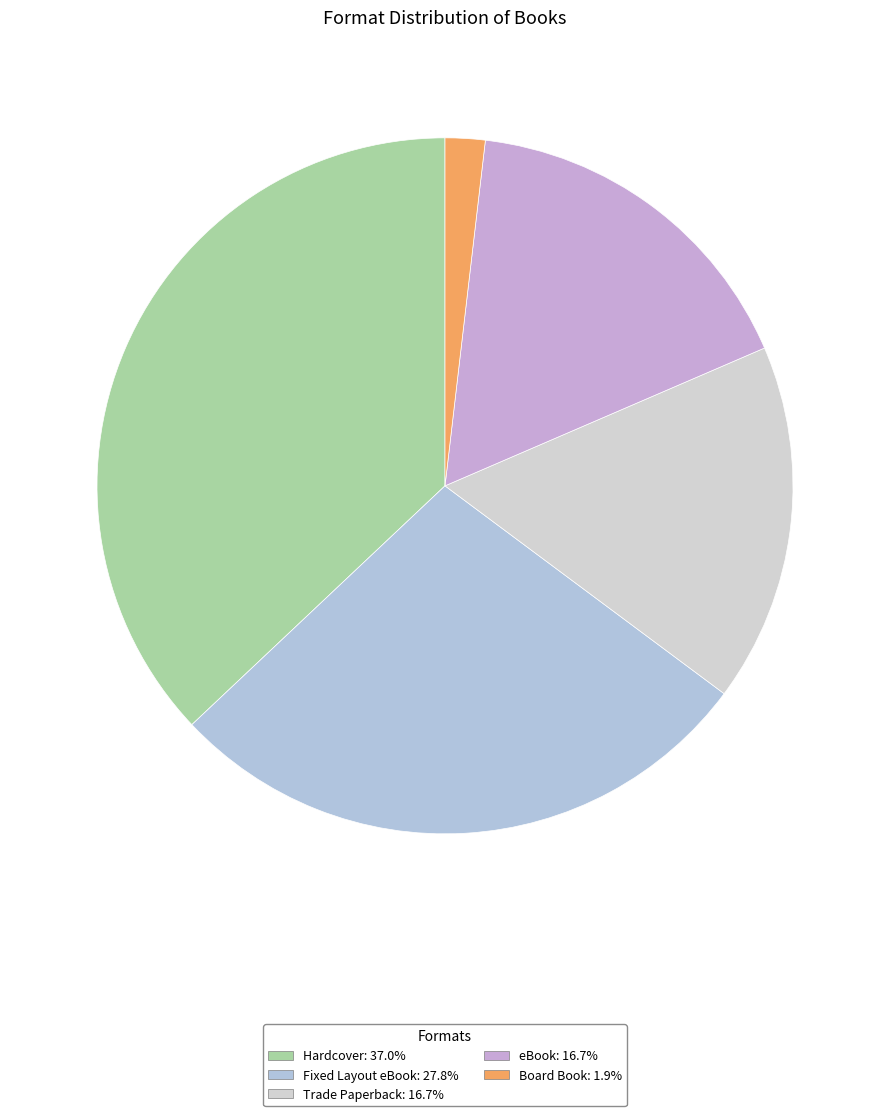

What is the smallest slice in the pie chart?

Board Book